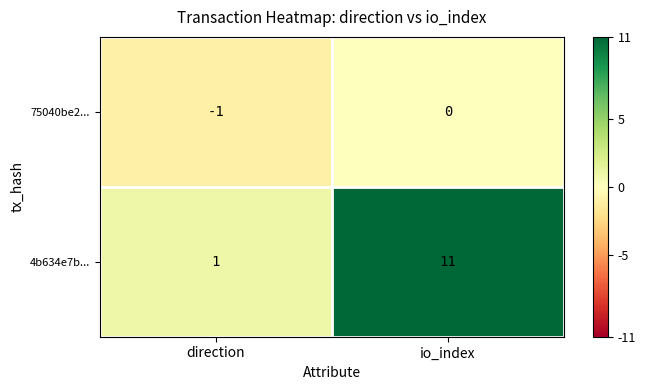

Which series has the largest range (max minus min)?

4b634e7b...